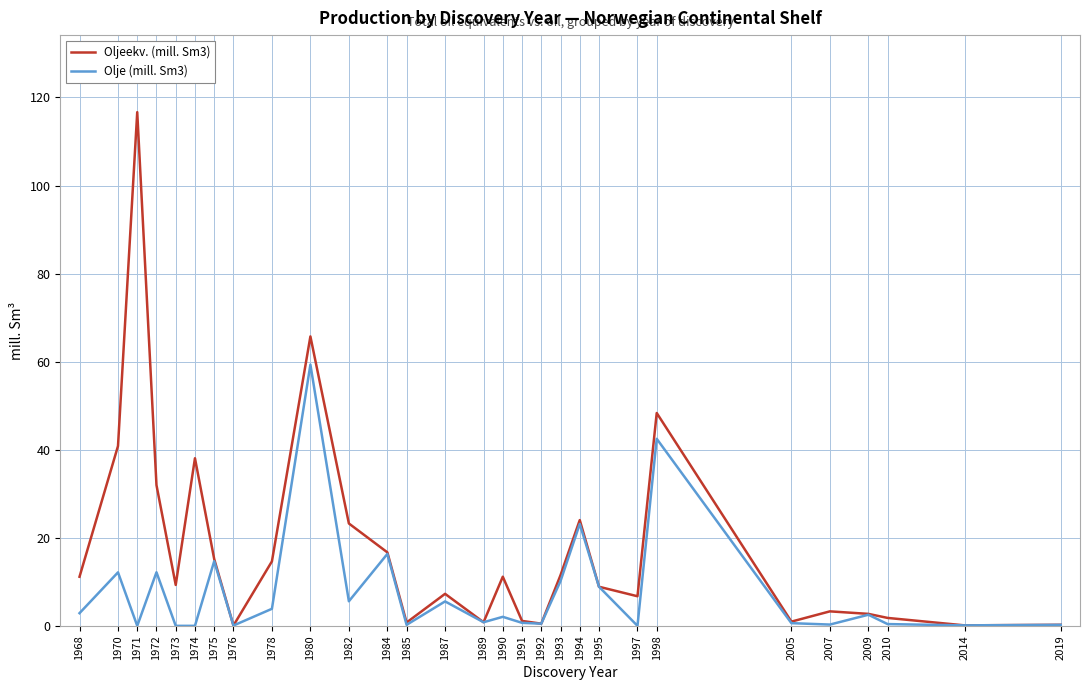

Where is Oljeekv. (mill. Sm3) nearest to the value 58?

1980